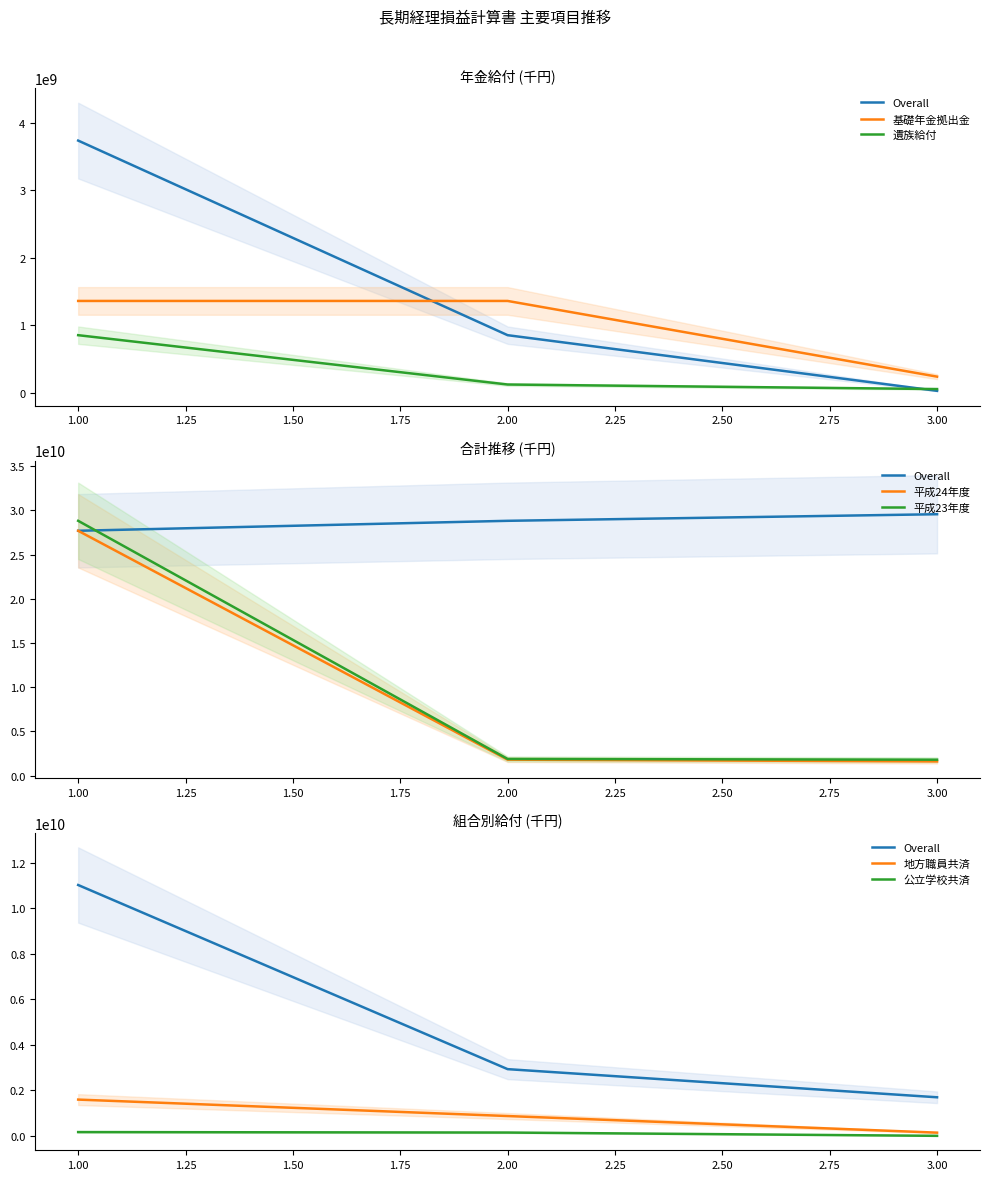

Is it true that 合計(平成24) equals 27698226307 at 0?

True